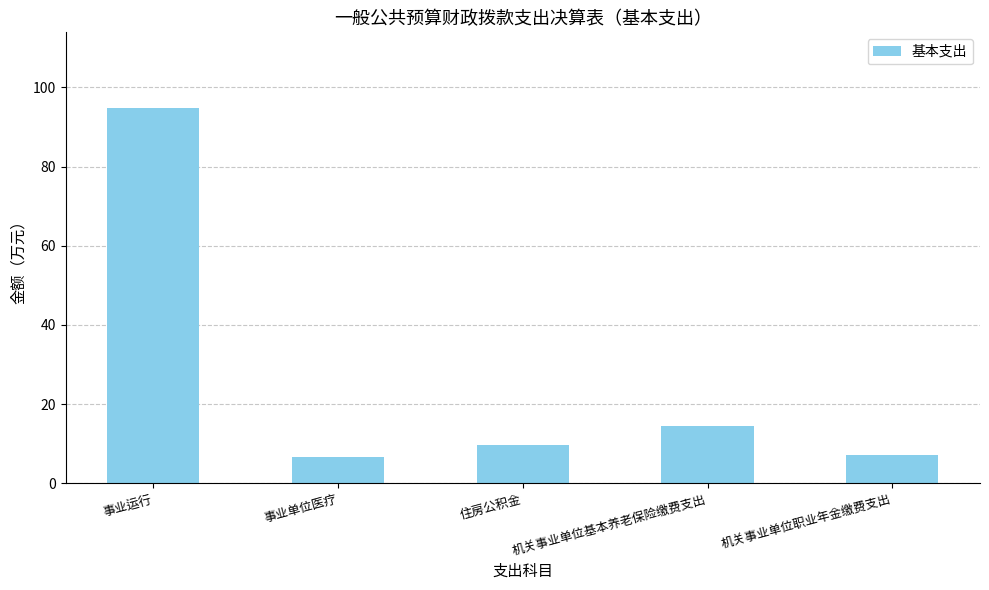

What is the difference between the second highest and second lowest values?

7.2